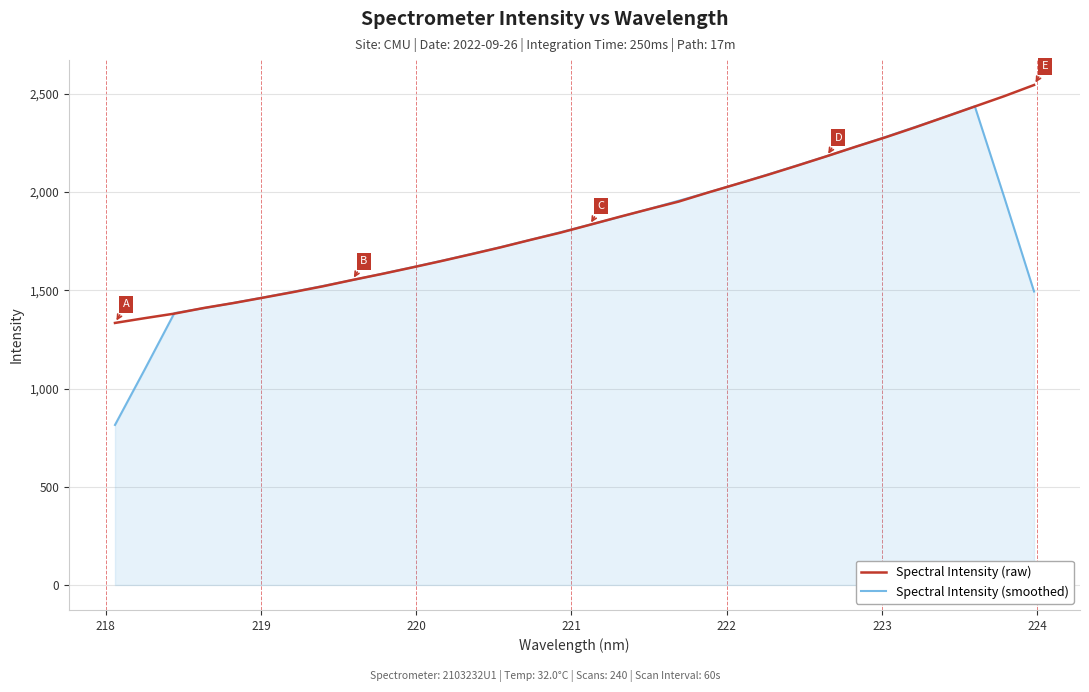

Which series has the widest spread of values?

Spectral Intensity (smoothed)